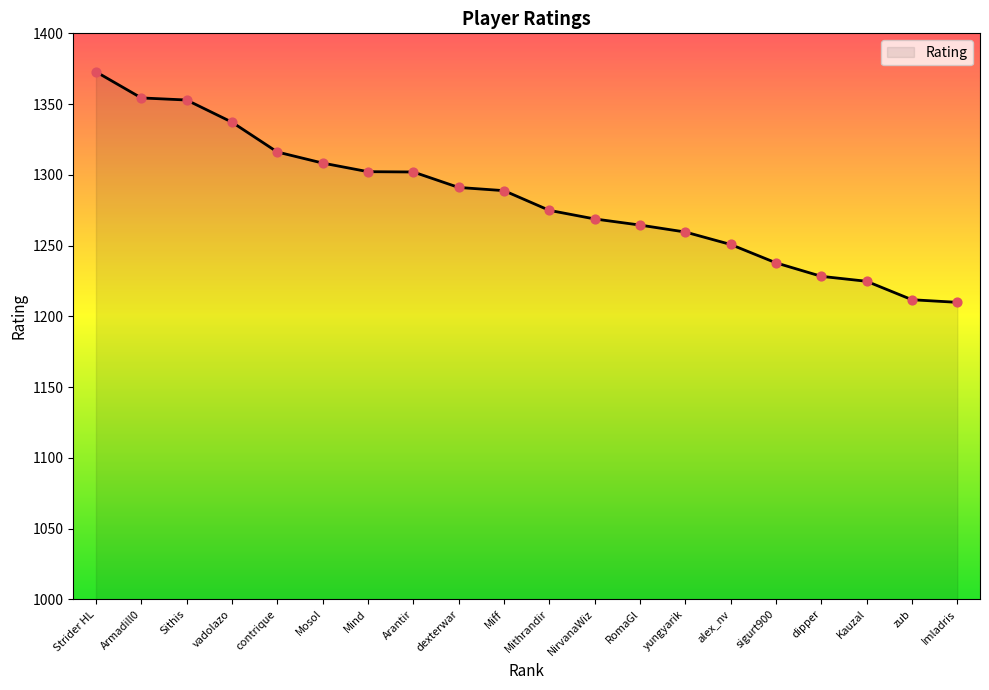

What is the ratio of the value at yungyarik to the value at Arantir?

1.0